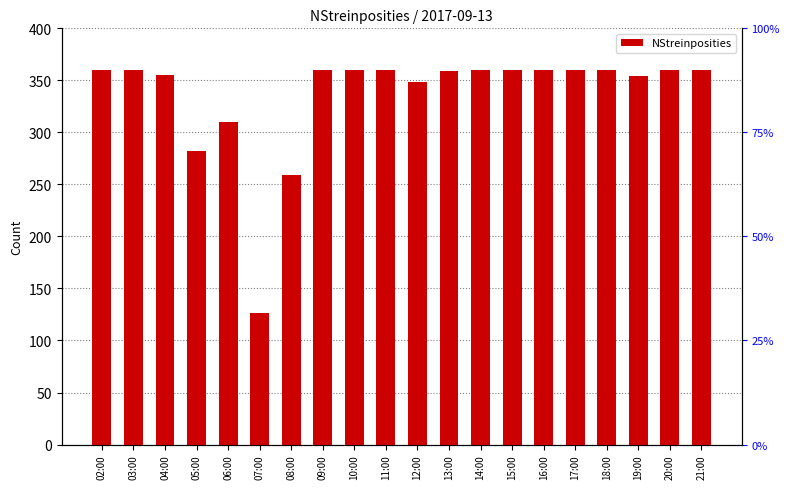

What is the value of the 12th bar from the left?

359